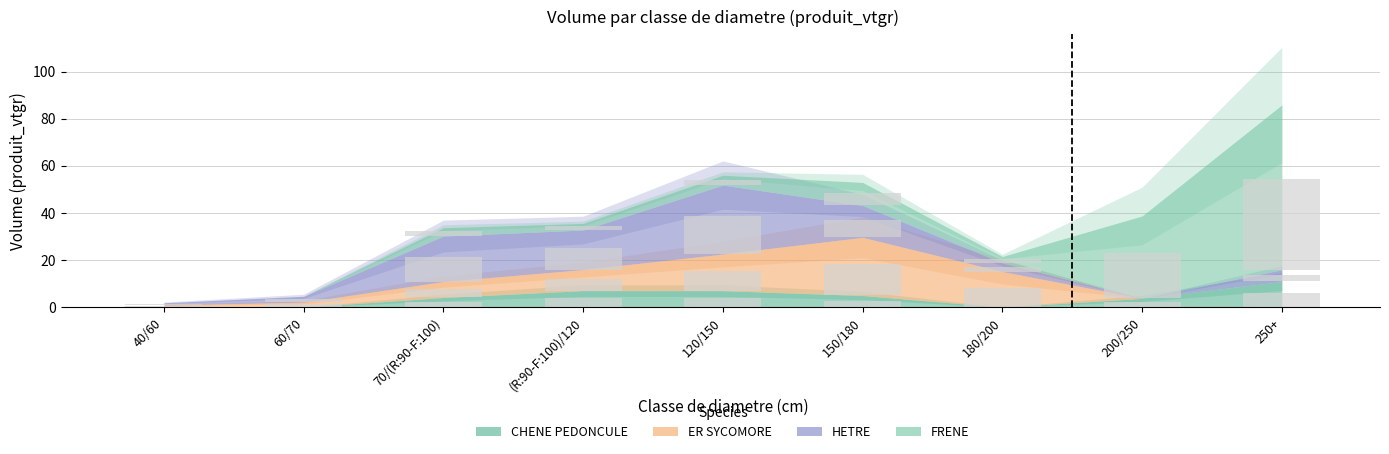

What is the average value of the ER SYCOMORE series?

4.5